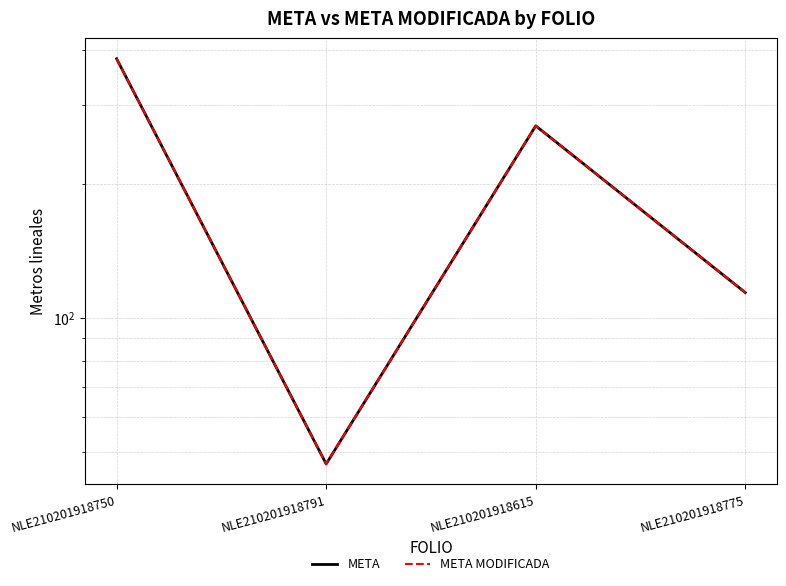

Which series has the largest total across all categories?

META